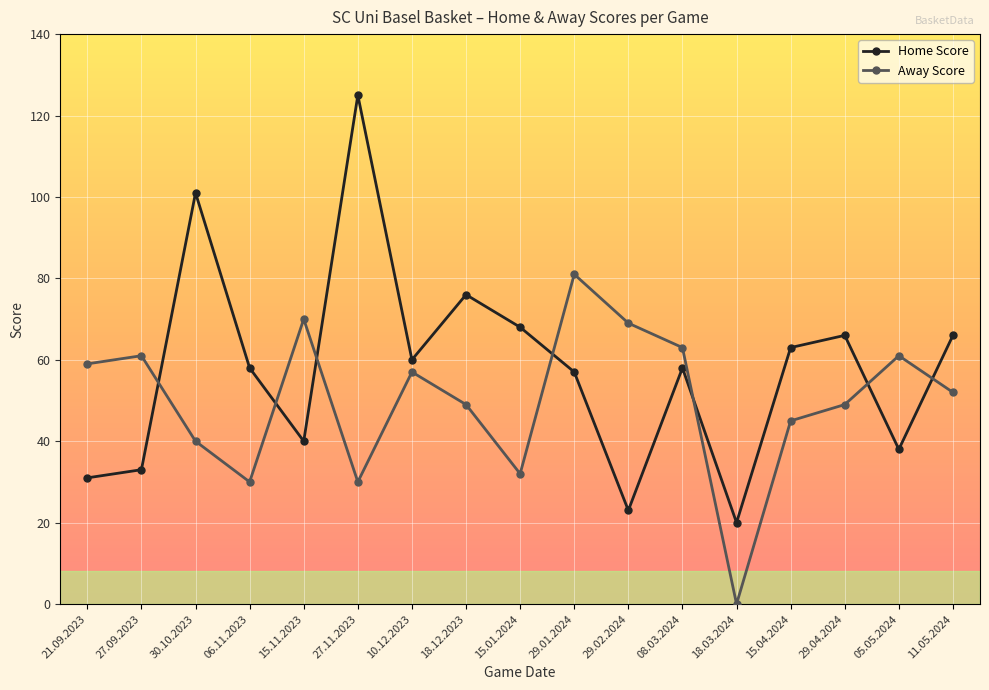

Is the value of Away Score at 10.12.2023 greater than the value of Home Score at 18.12.2023?

No